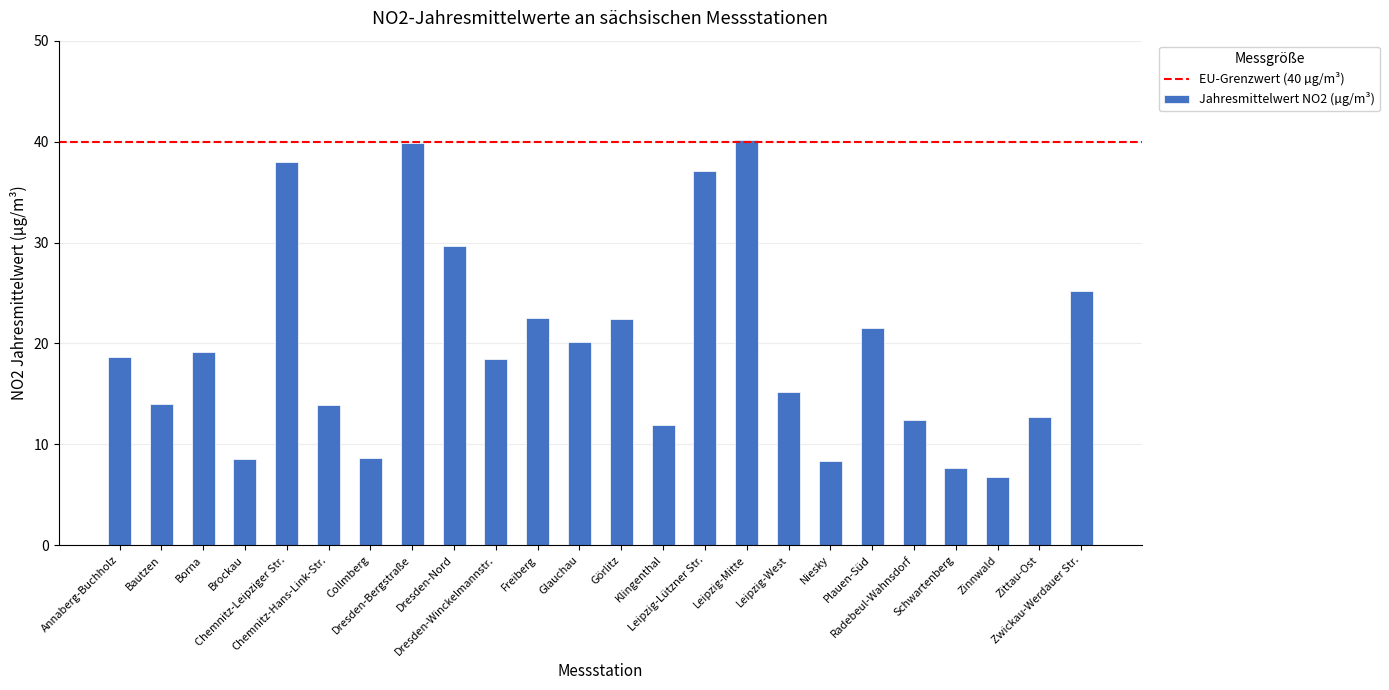

What is the difference between the maximum and minimum values?

33.5